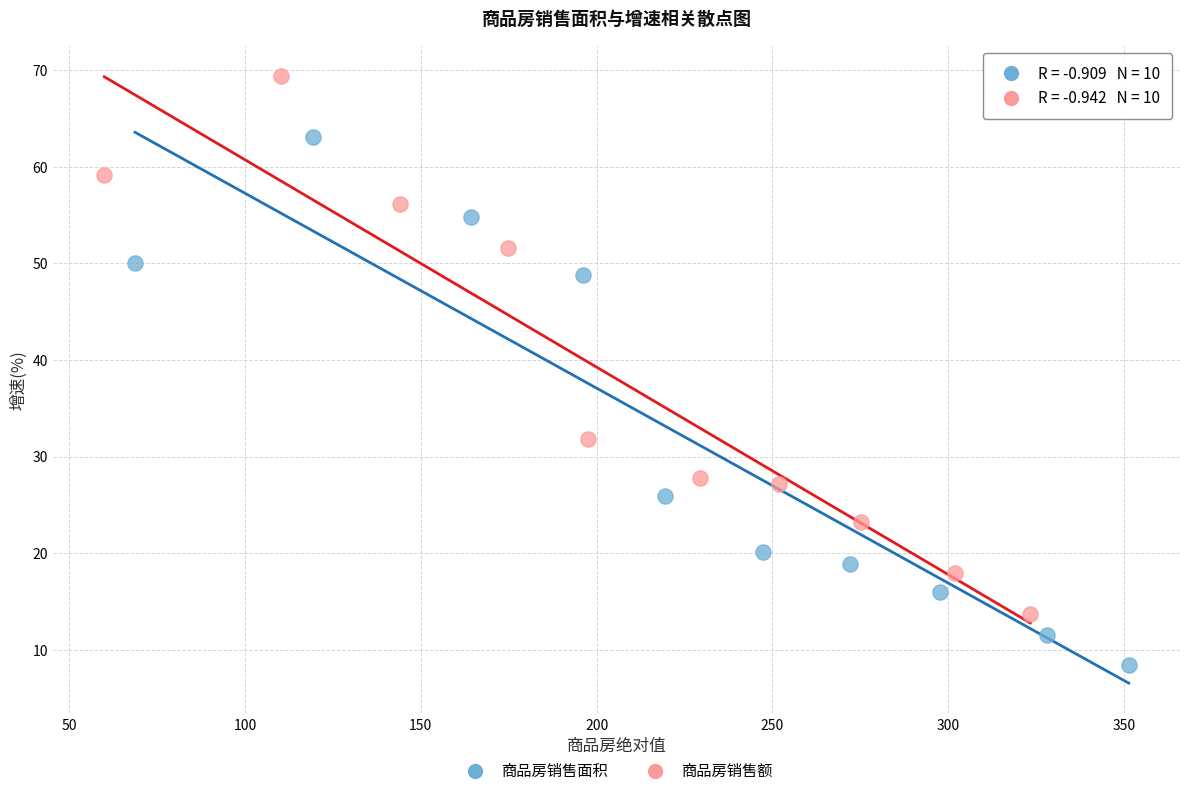

What are all the series names shown in the legend?

商品房销售面积, 商品房销售额